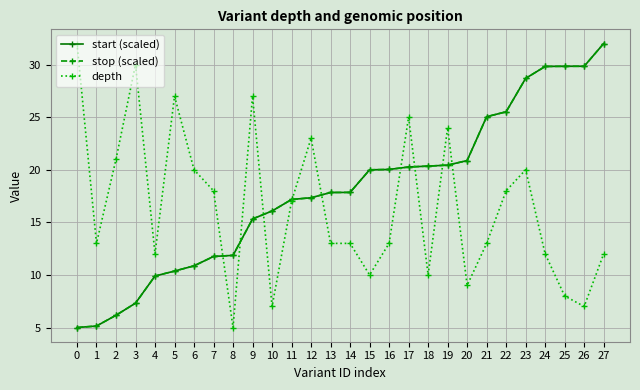

Where does the start (scaled) series first go above 17?

11